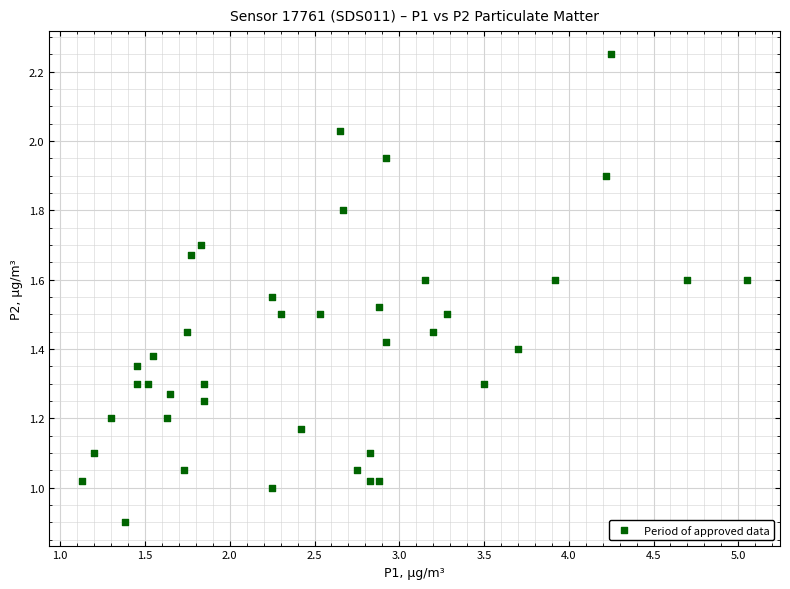

What is the range of X values (max minus min)?

3.9